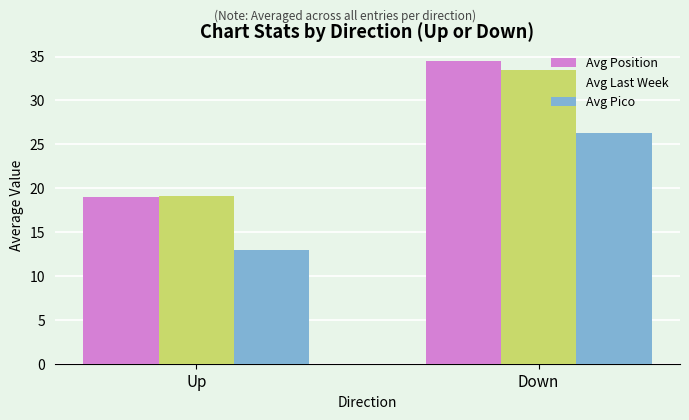

How many categories are shown in the chart?

2